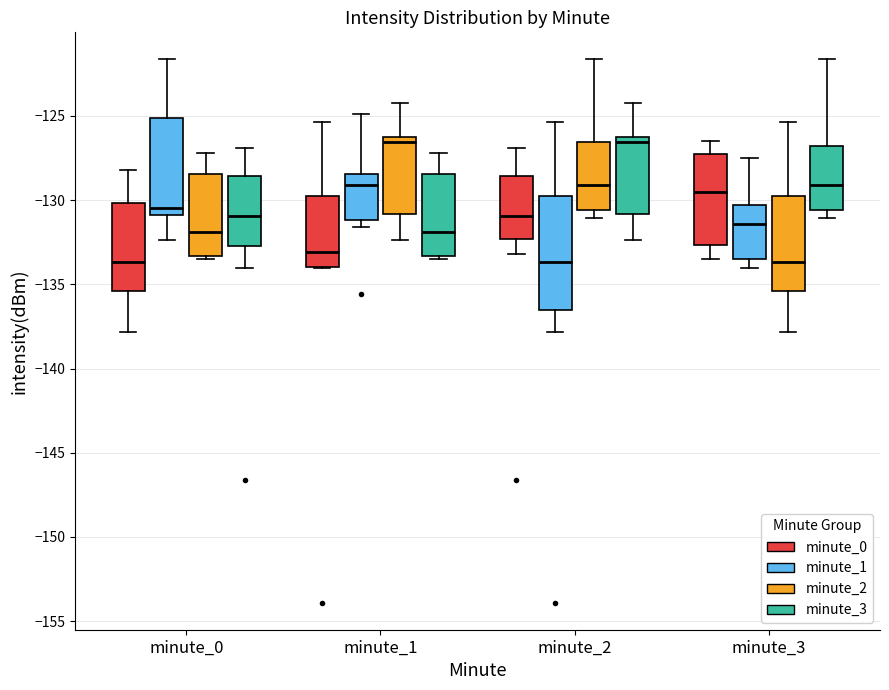

Reading left to right, transcribe this box plot: for each box, give where its median line is, the range the box spans, and where its two whiskers end, as read against the y-axis. The values are not printed on the chart, so give them approximately, as read against the axis.

minute_0 (minute_0): median -133.5, box -135.5 to -130.0, whiskers -138.0 to -128.0
minute_0 (minute_1): median -130.5, box -131.0 to -125.0, whiskers -132.5 to -121.5
minute_0 (minute_2): median -132.0, box -133.5 to -128.5, whiskers -133.5 (just below the box's lower edge) to -127.0
minute_0 (minute_3): median -131.0, box -132.5 to -128.5, whiskers -134.0 to -127.0
minute_1 (minute_0): median -133.0, box -134.0 to -130.0, whiskers -134.0 to -125.5
minute_1 (minute_1): median -129.0, box -131.0 to -128.5, whiskers -131.5 to -125.0
minute_1 (minute_2): median -126.5, box -131.0 to -126.0, whiskers -132.5 to -124.5
minute_1 (minute_3): median -132.0, box -133.5 to -128.5, whiskers -133.5 (just below the box's lower edge) to -127.0
minute_2 (minute_0): median -131.0, box -132.5 to -128.5, whiskers -133.0 to -127.0
minute_2 (minute_1): median -133.5, box -136.5 to -130.0, whiskers -138.0 to -125.5
minute_2 (minute_2): median -129.0, box -130.5 to -126.5, whiskers -131.0 to -121.5
minute_2 (minute_3): median -126.5, box -131.0 to -126.0, whiskers -132.5 to -124.5
minute_3 (minute_0): median -129.5, box -132.5 to -127.5, whiskers -133.5 to -126.5
minute_3 (minute_1): median -131.5, box -133.5 to -130.5, whiskers -134.0 to -127.5
minute_3 (minute_2): median -133.5, box -135.5 to -130.0, whiskers -138.0 to -125.5
minute_3 (minute_3): median -129.0, box -130.5 to -127.0, whiskers -131.0 to -121.5